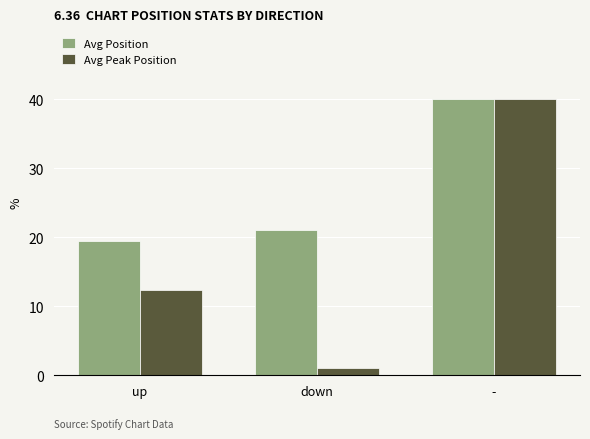

What is the maximum value for Avg Position?

40.0